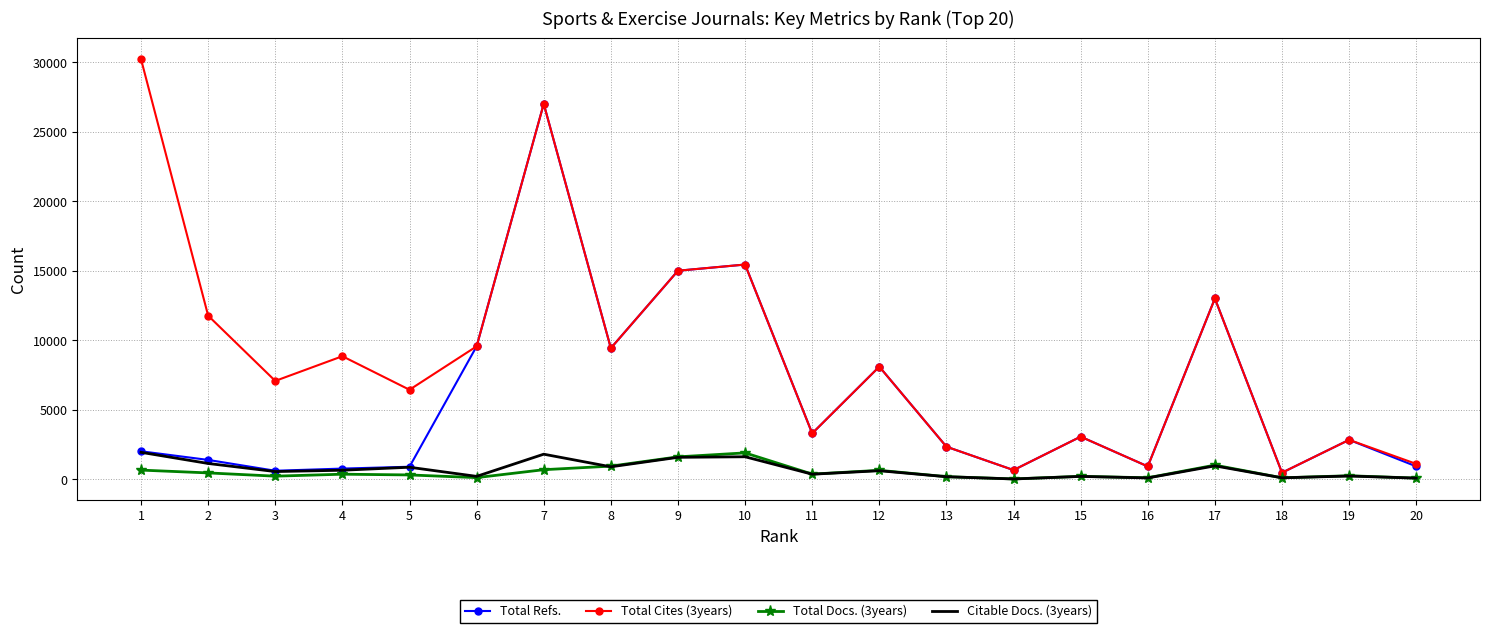

How many interior local valleys does the Total Cites (3years) series have?

7